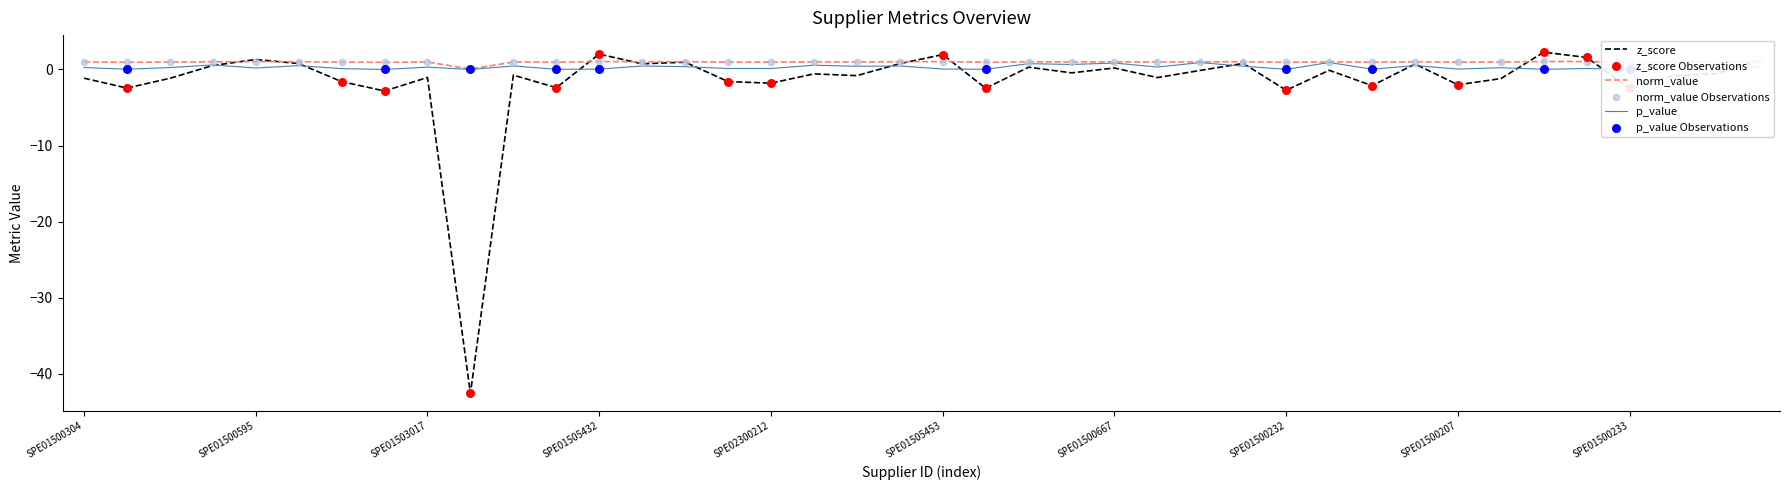

Which series has the widest spread of values?

z_score